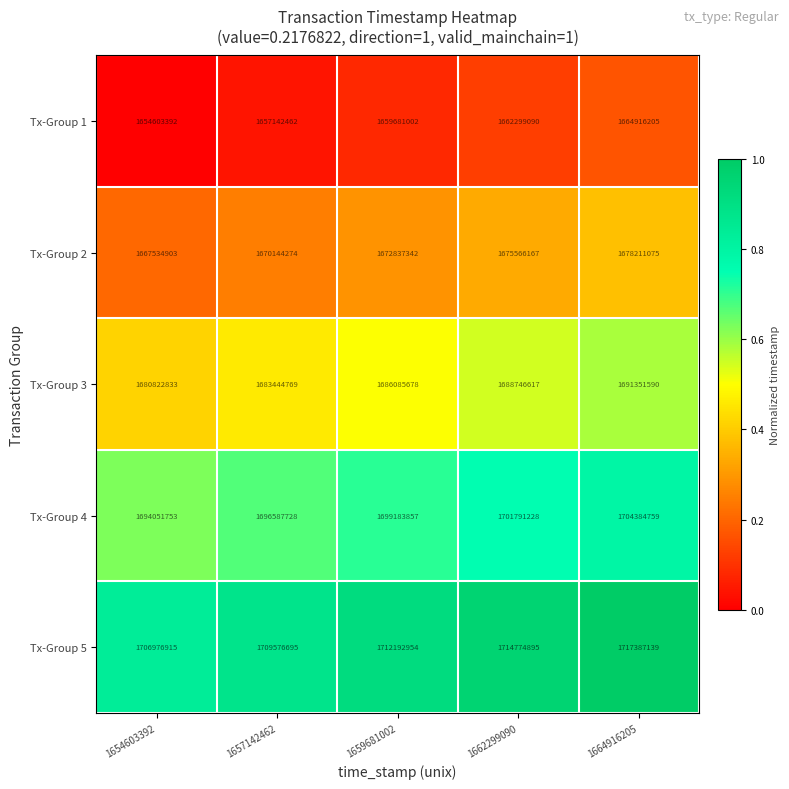

Rank the series at 1654603392 from lowest to highest value.

Tx-Group 1, Tx-Group 2, Tx-Group 3, Tx-Group 4, Tx-Group 5